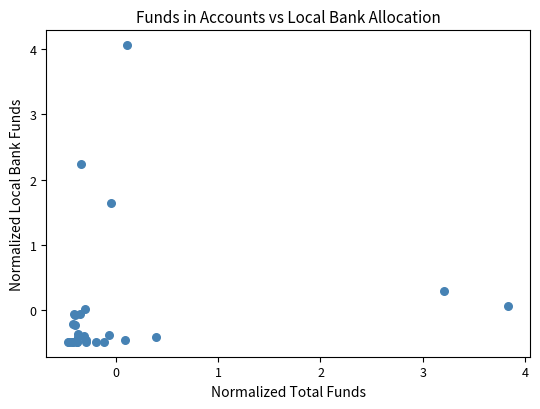

What Y value in the scatter plot is closest to 1?

1.6